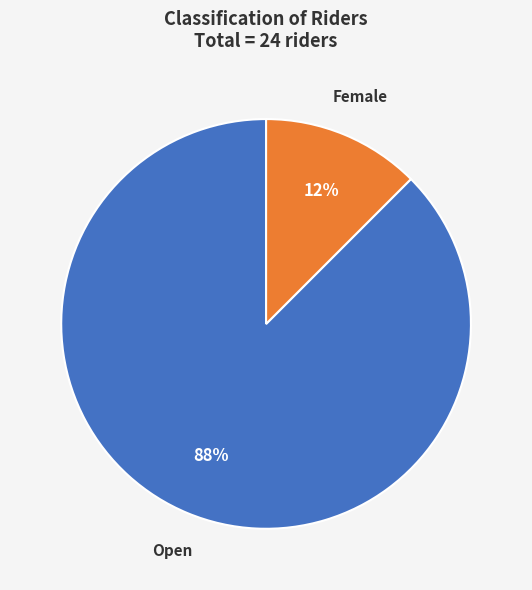

Which has a higher value, Female or Open?

Open